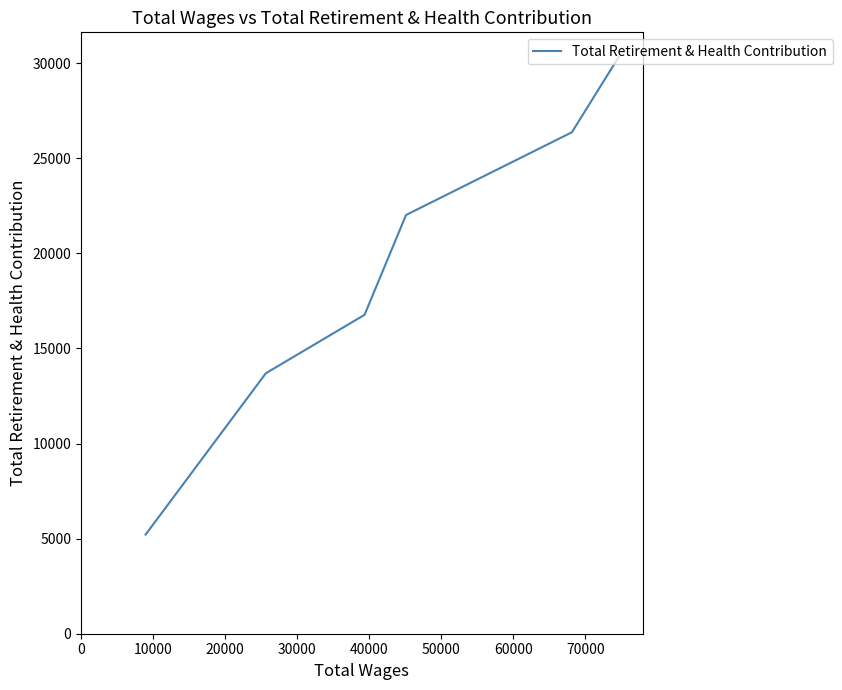

How many data points are above 22019?

2